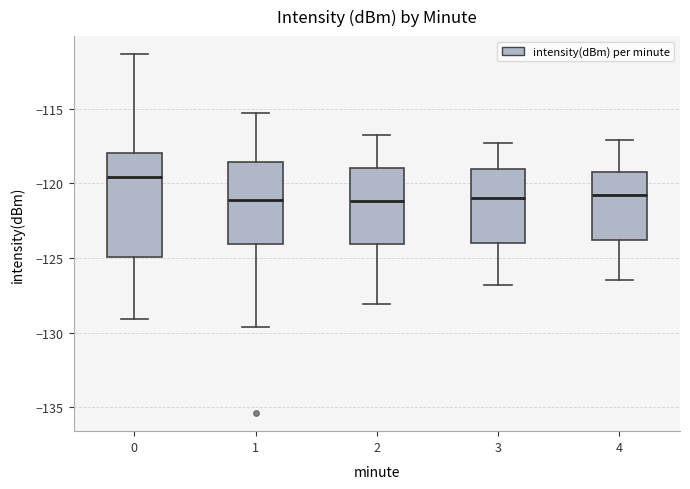

Reading left to right, read every box against the y-axis: the position of its median line, the range the box covers, and the ends of its whiskers. The values are not printed on the chart, so give them approximately, as read against the axis.

0: median -119.5, box -125.0 to -118.0, whiskers -129.0 to -111.5
1: median -121.0, box -124.0 to -118.5, whiskers -129.5 to -115.5
2: median -121.0, box -124.0 to -119.0, whiskers -128.0 to -117.0
3: median -121.0, box -124.0 to -119.0, whiskers -127.0 to -117.5
4: median -121.0, box -124.0 to -119.0, whiskers -126.5 to -117.0